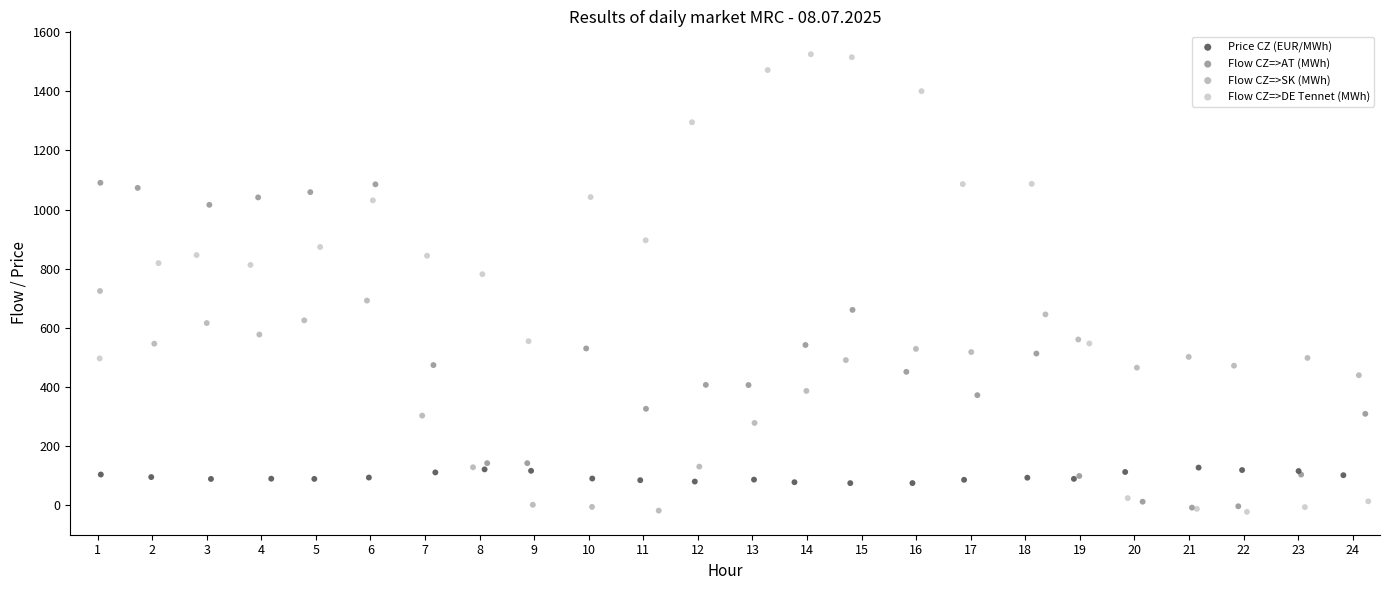

Which series has the largest Y range (max minus min)?

Flow CZ=>DE Tennet (MWh)